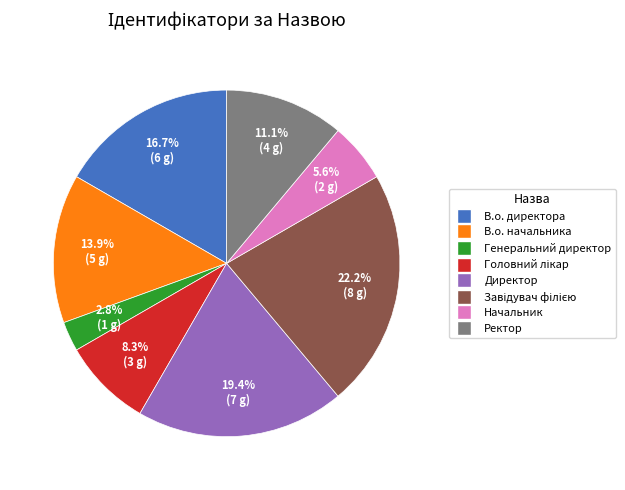

The В.о. начальника slice represents 14% of the pie. True or false?

True